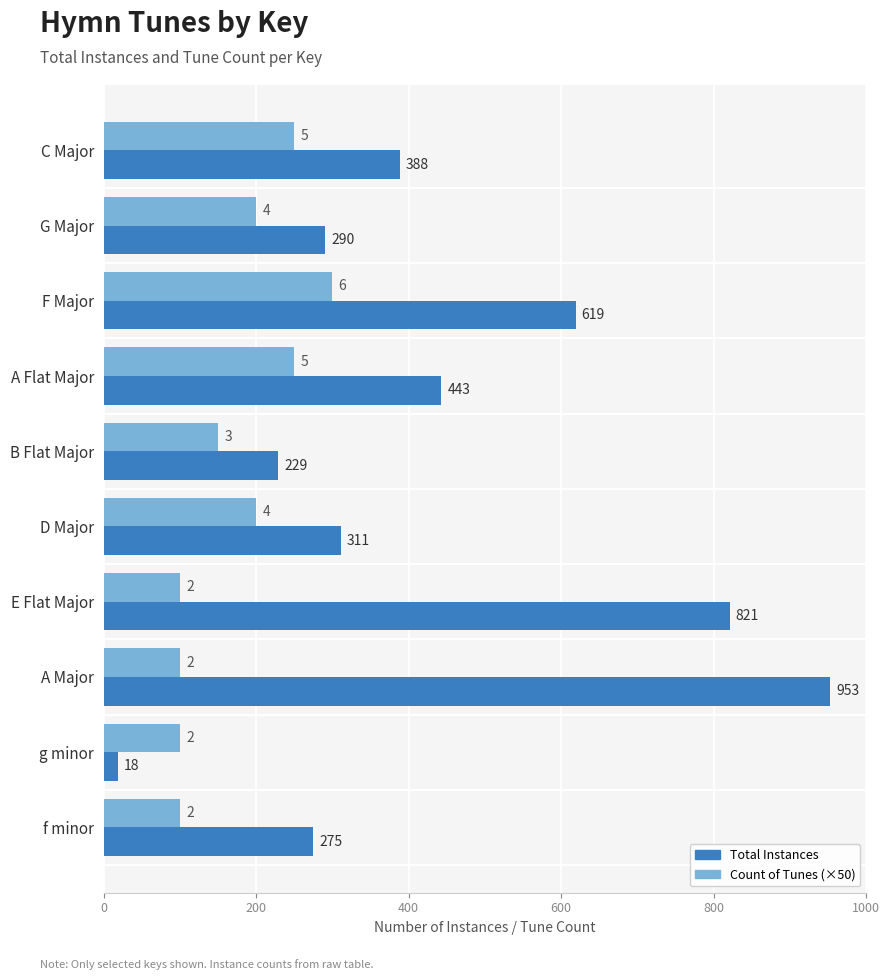

Where is Total Instances nearest to the value 485?

A Flat Major